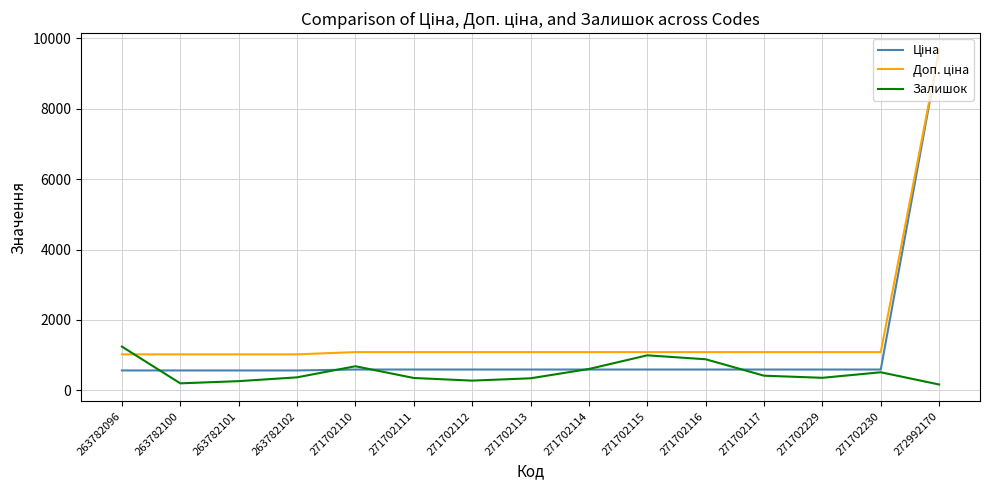

What is the total value across all series at 271702115?

2679.6